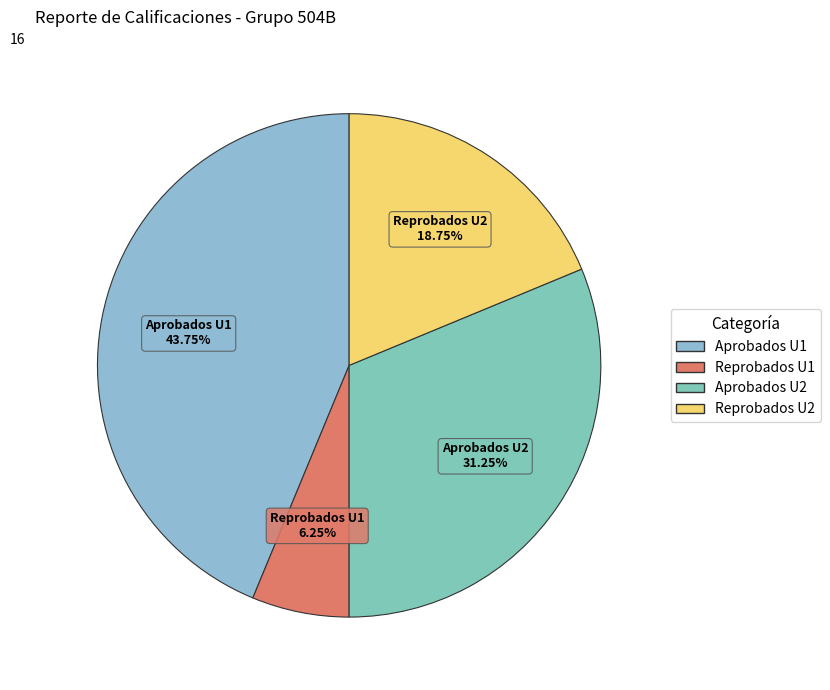

What is the ratio of the value at Reprobados U1 to the value at Aprobados U2?

0.2